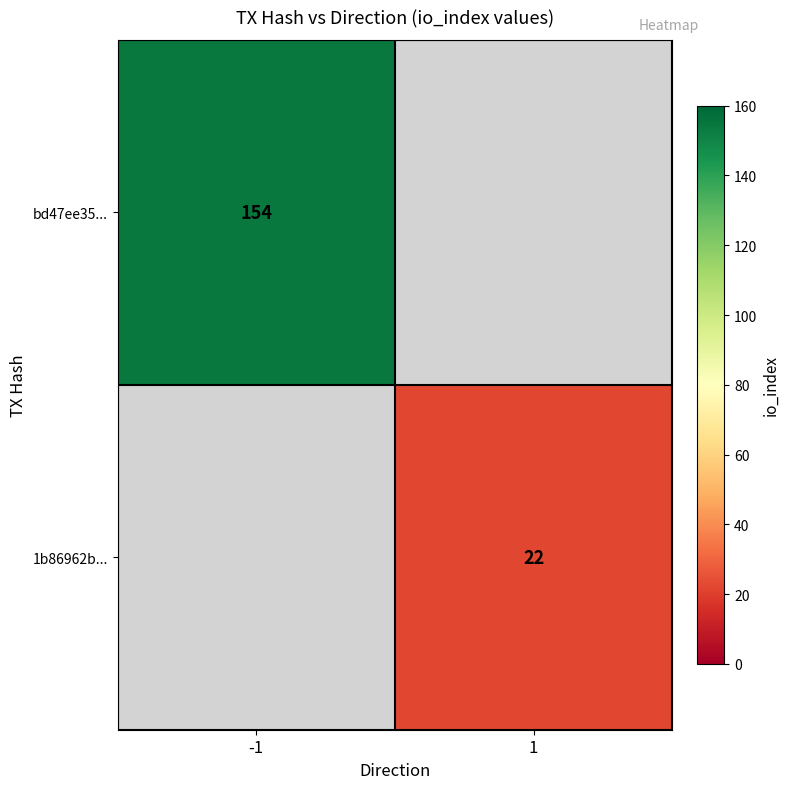

The value of bd47ee35... at -1 is 48. True or false?

False